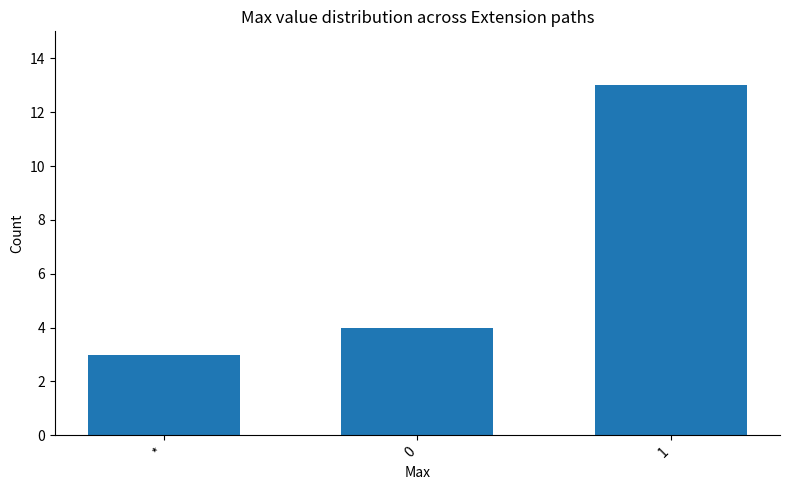

The chart shows a value of 4 at 0. True or false?

True